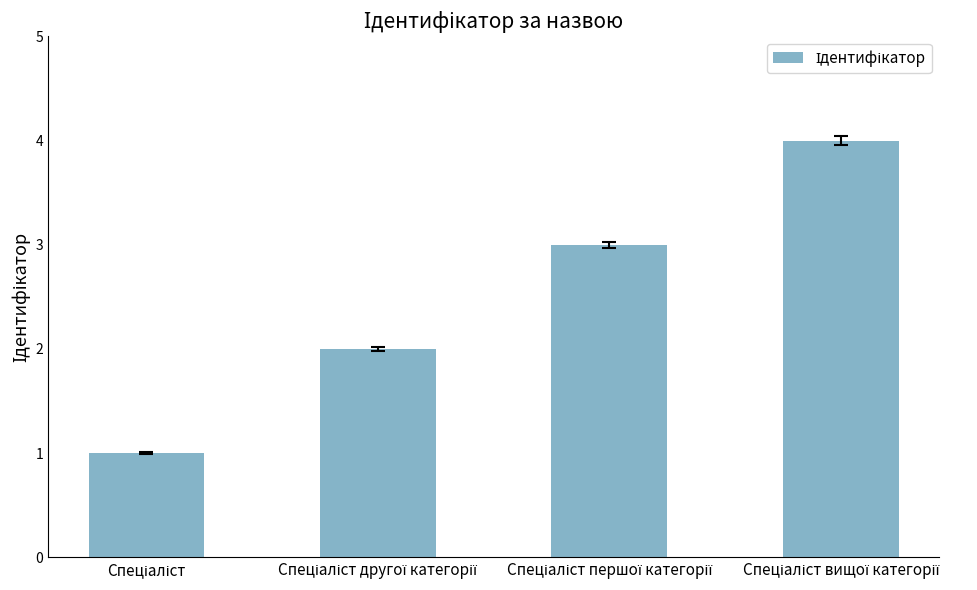

What is the greatest value displayed?

4